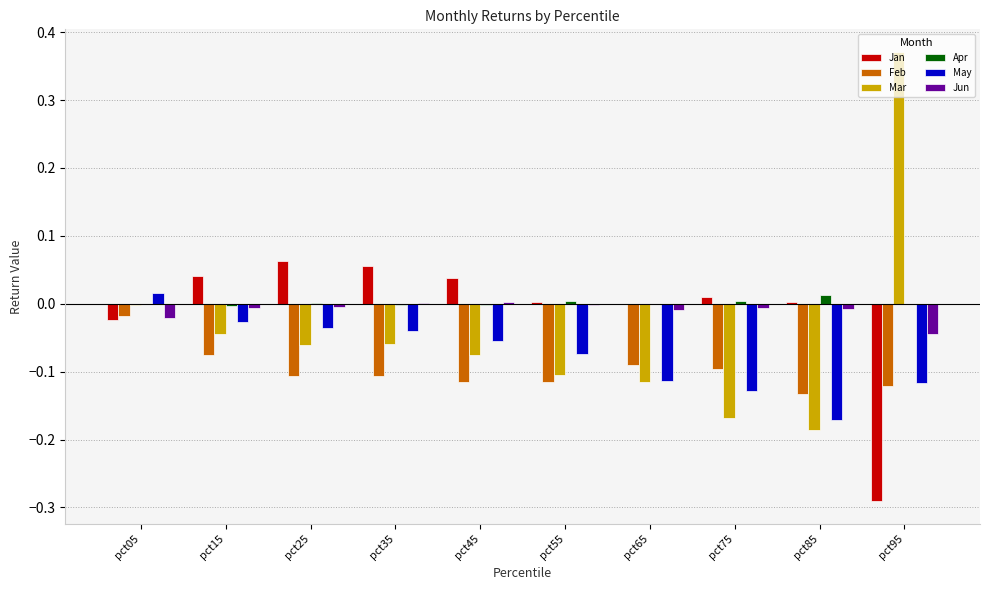

What is the sum of all Feb values?

-1.0